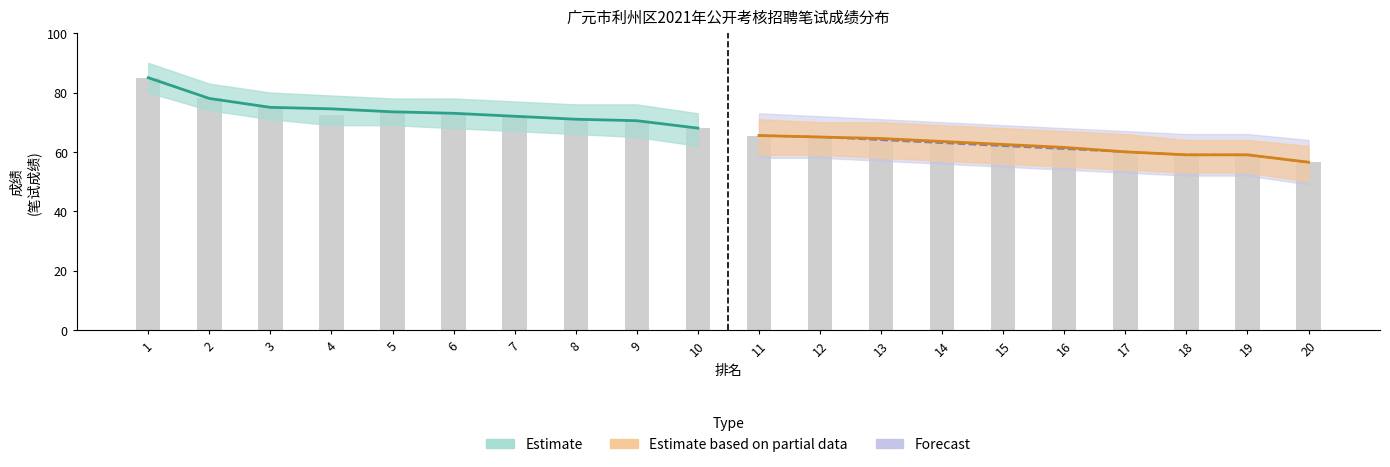

How many groups of bars are there?

20